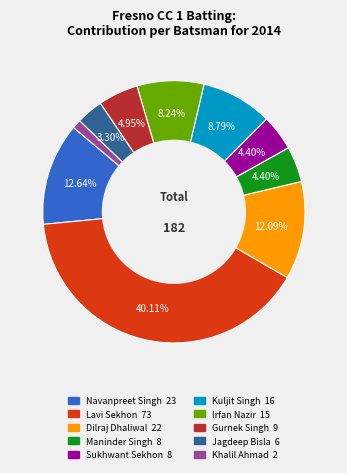

Does any single category account for the majority?

No